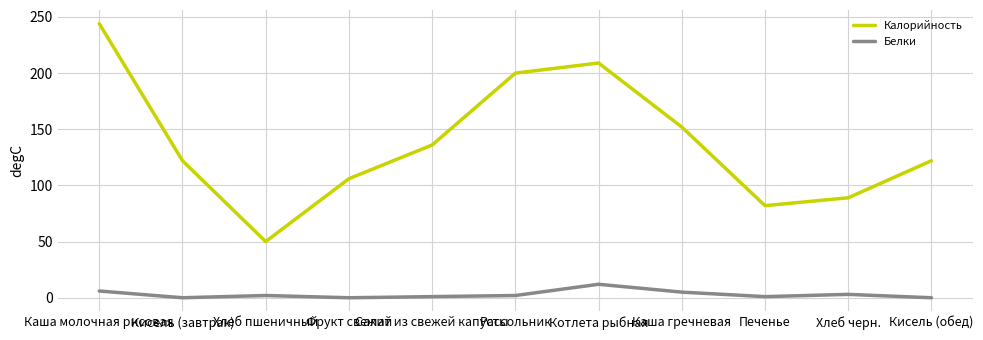

Is it true that Белки equals 2 at Рассольник?

True